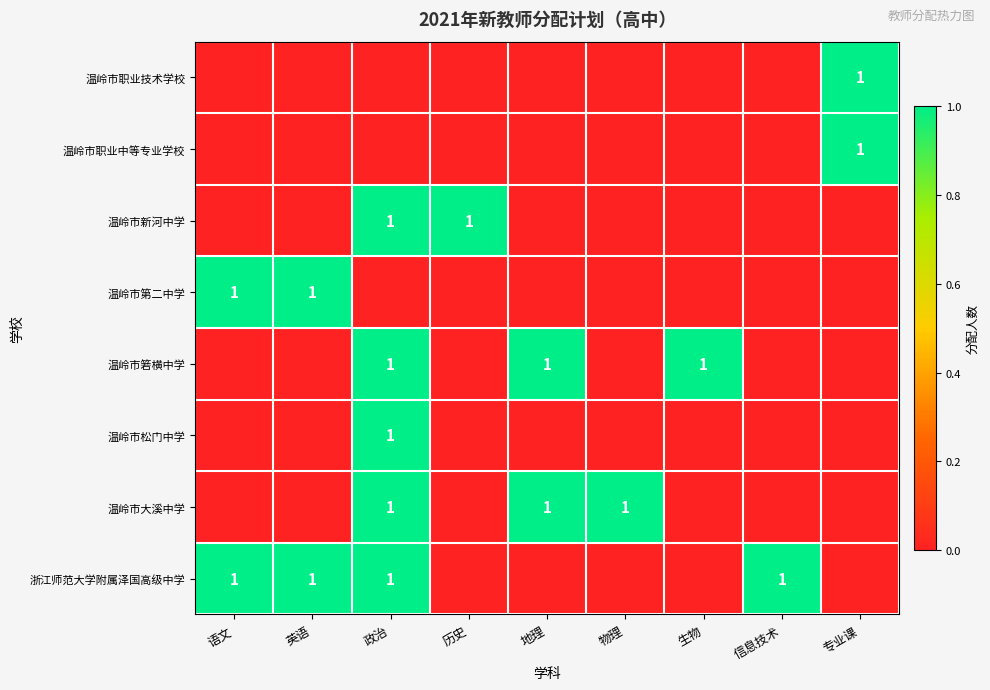

True or false: 温岭市大溪中学 has a value of 1 at 地理.

True